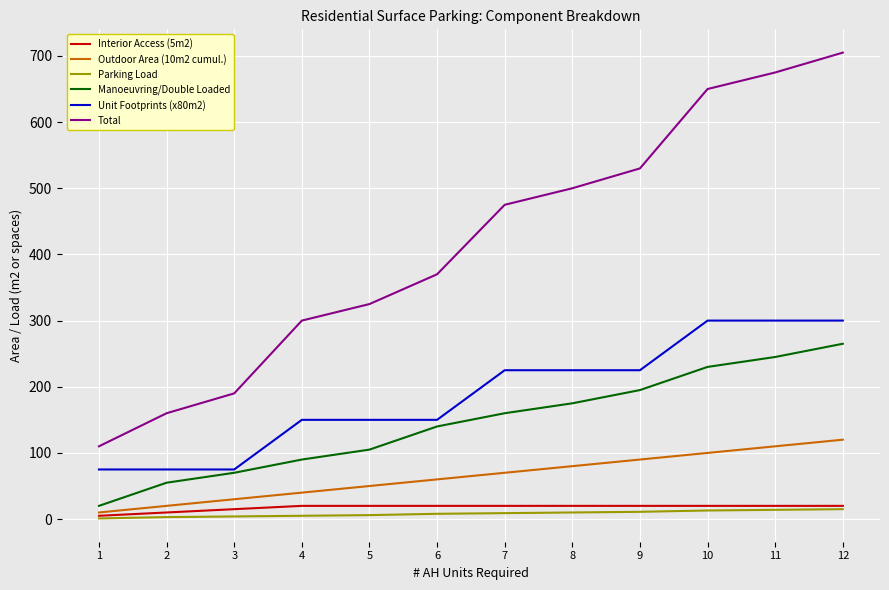

List the labels in order of Total value, largest first.

12, 11, 10, 9, 8, 7, 6, 5, 4, 3, 2, 1